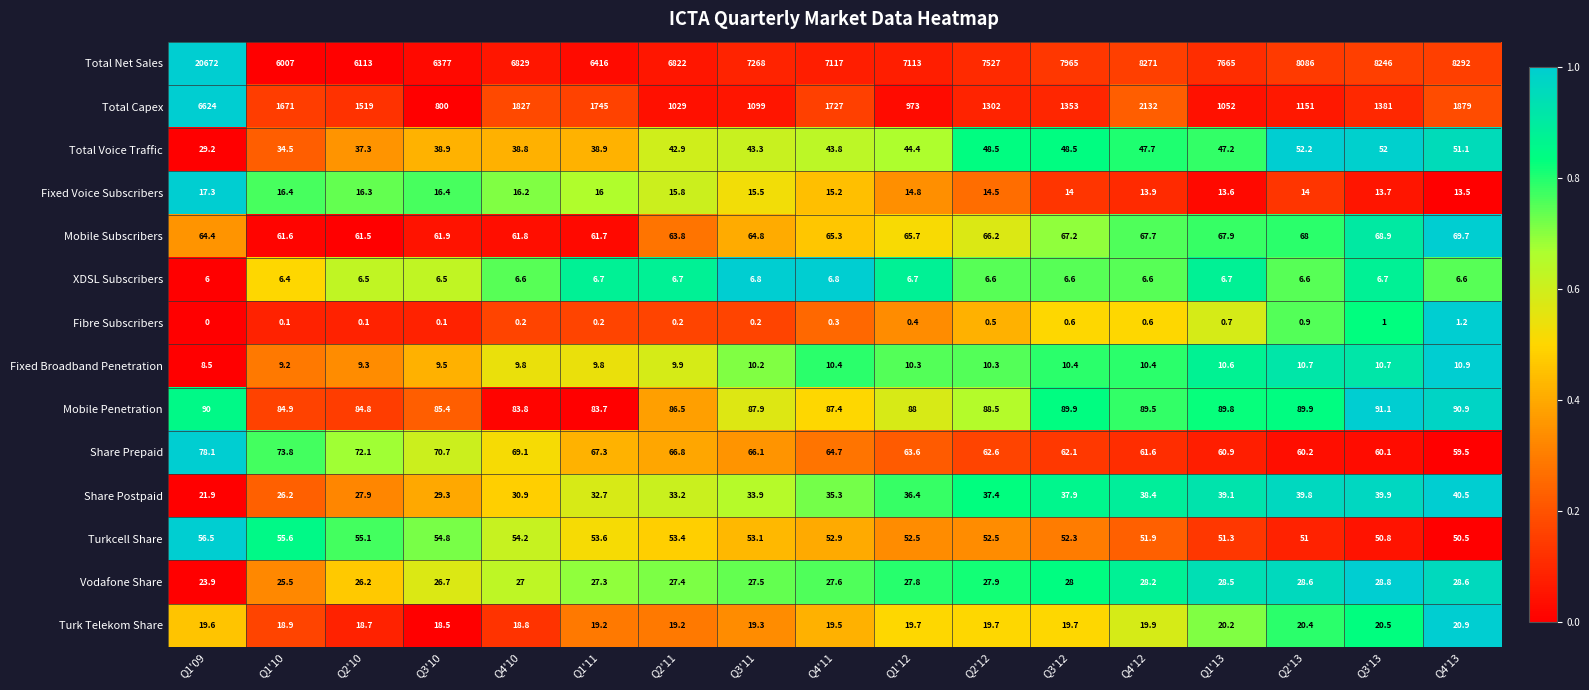

Count the number of categories in the chart.

17